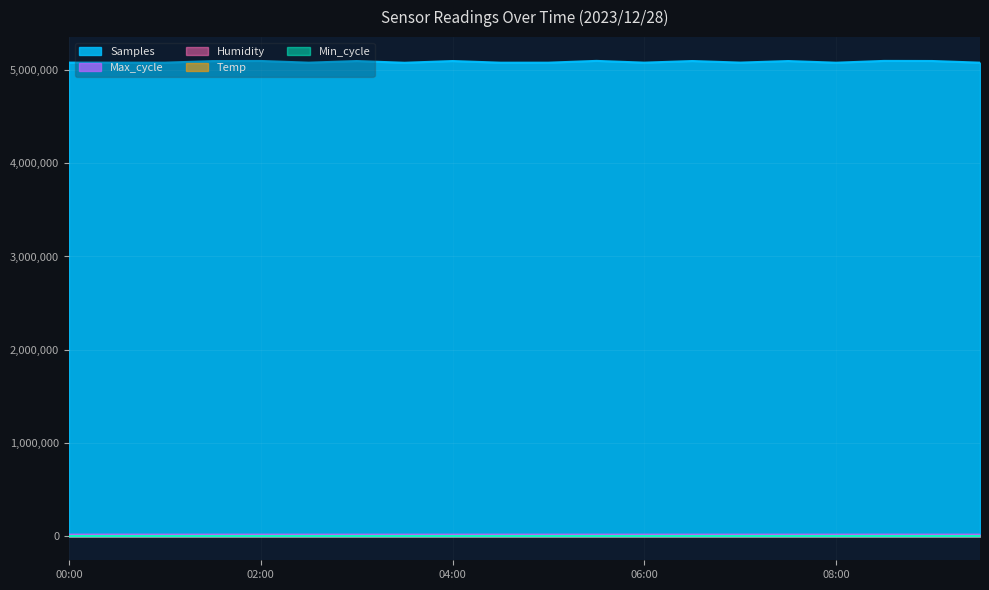

Which series has the largest range (max minus min)?

Samples